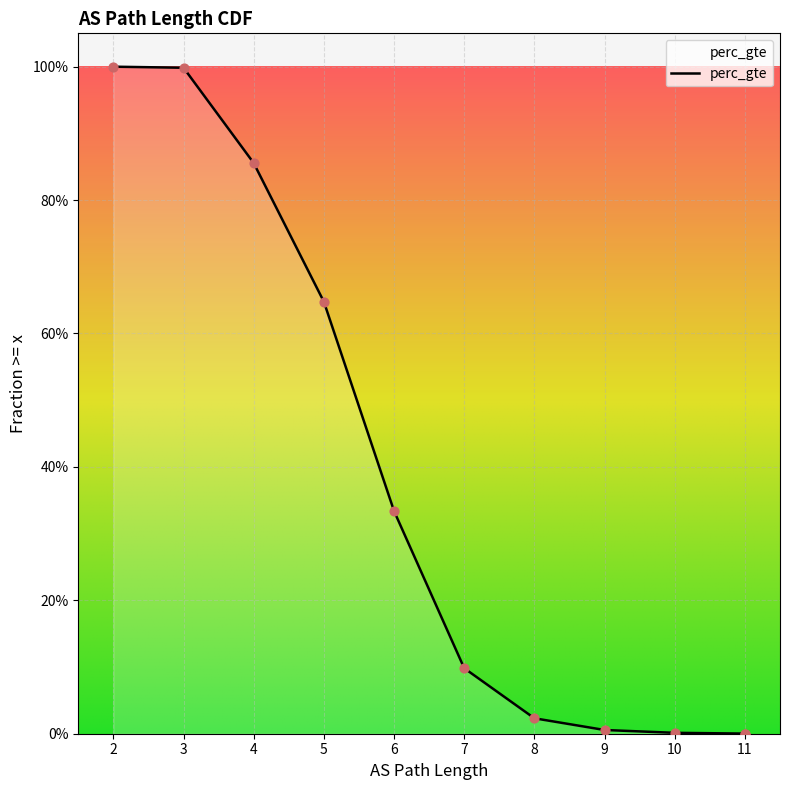

Which has a higher value, 10 or 9?

9